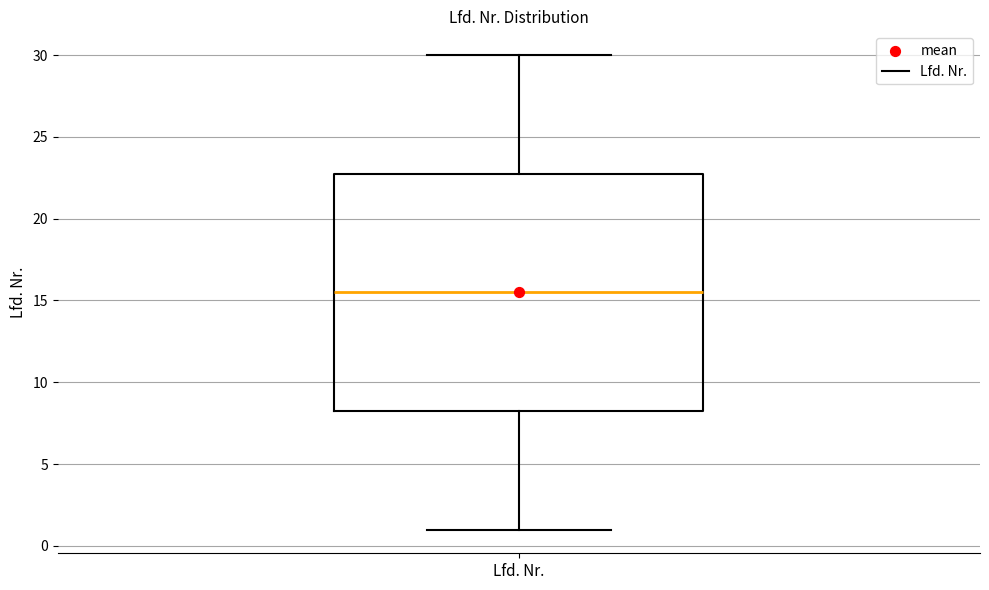

Read this box plot against the y-axis: the position of the median line, the range covered by the box, and the ends of both whiskers. The values are not printed on the chart, so give them approximately, as read against the axis.

median 15.5, box 8.5 to 23.0, whiskers 1.0 to 30.0